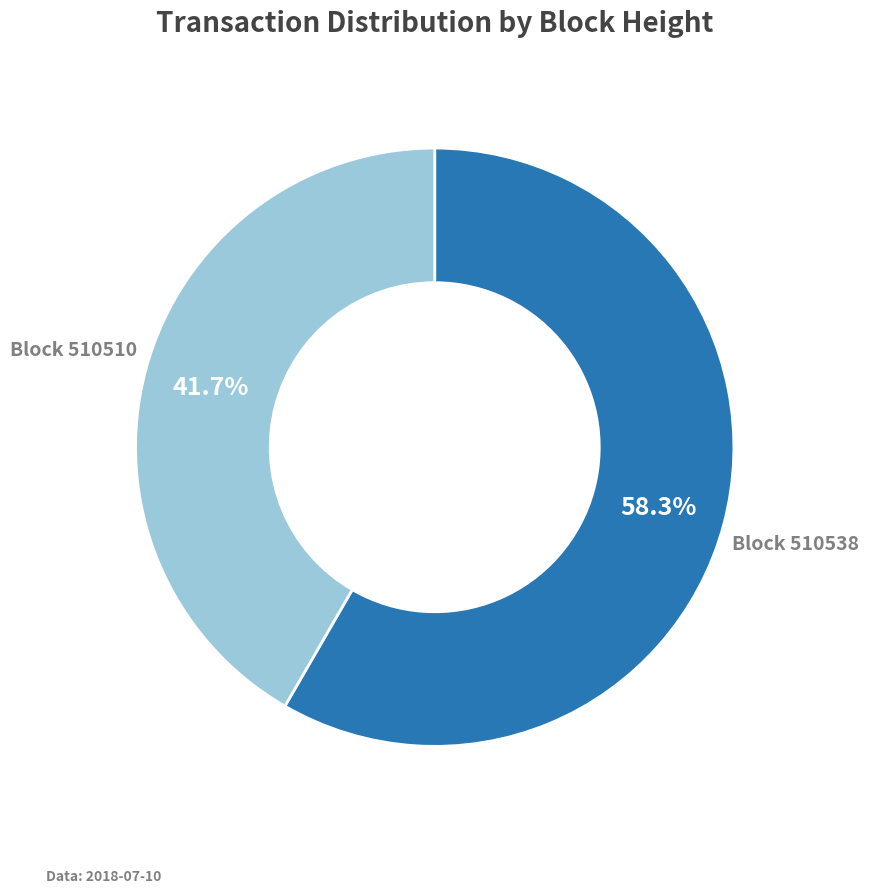

How many slices are in this pie chart?

2